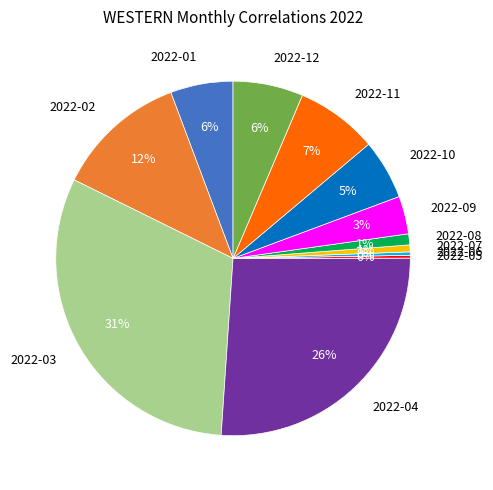

To the nearest percent, what percentage of the pie is 2022-07?

1%